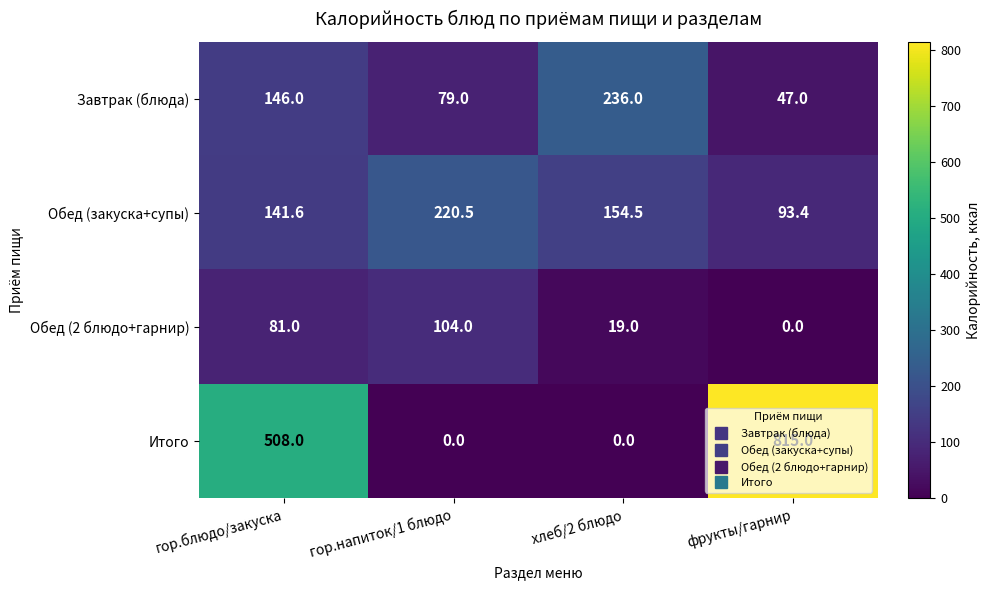

Rank the categories by Обед (2 блюдо+гарнир) value from lowest to highest.

фрукты/гарнир, хлеб/2 блюдо, гор.блюдо/закуска, гор.напиток/1 блюдо